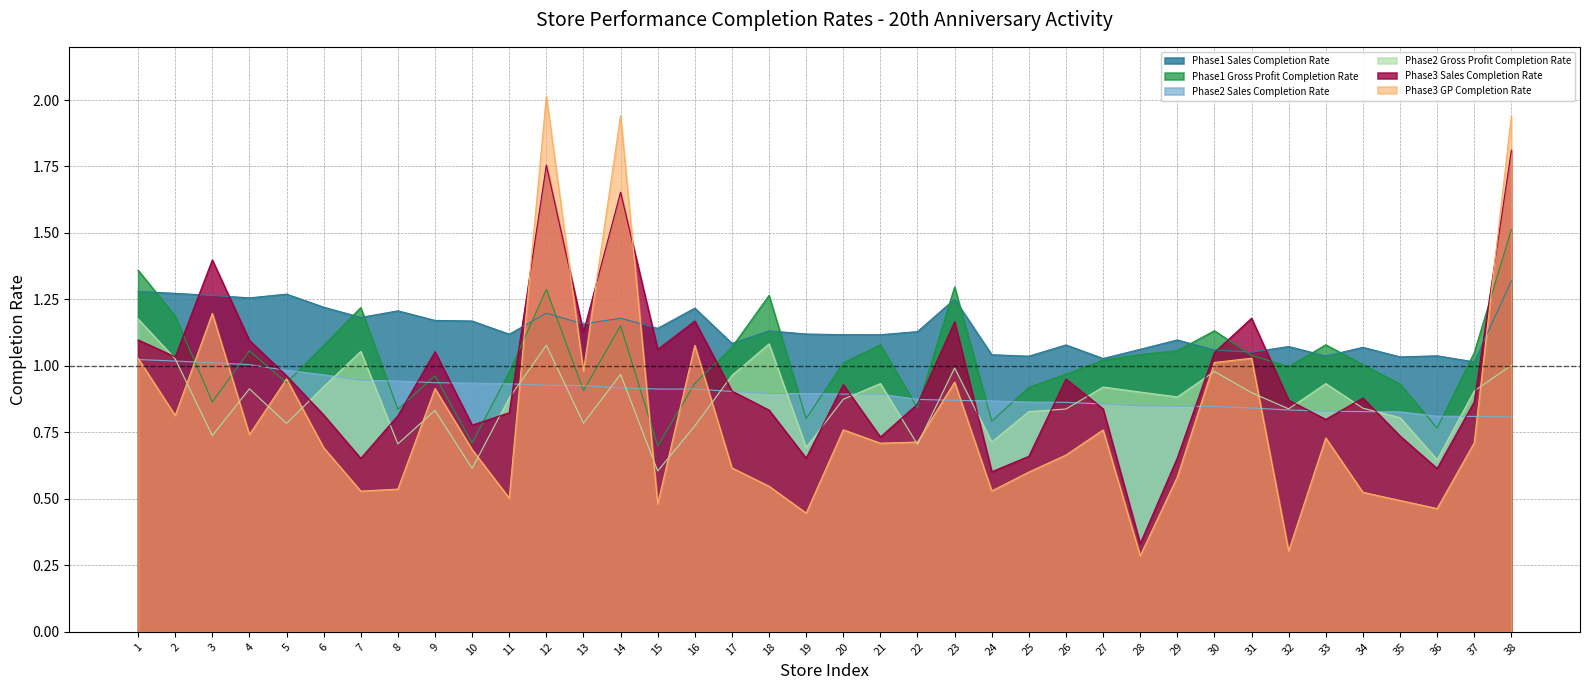

What is the minimum value shown in the chart?

0.3